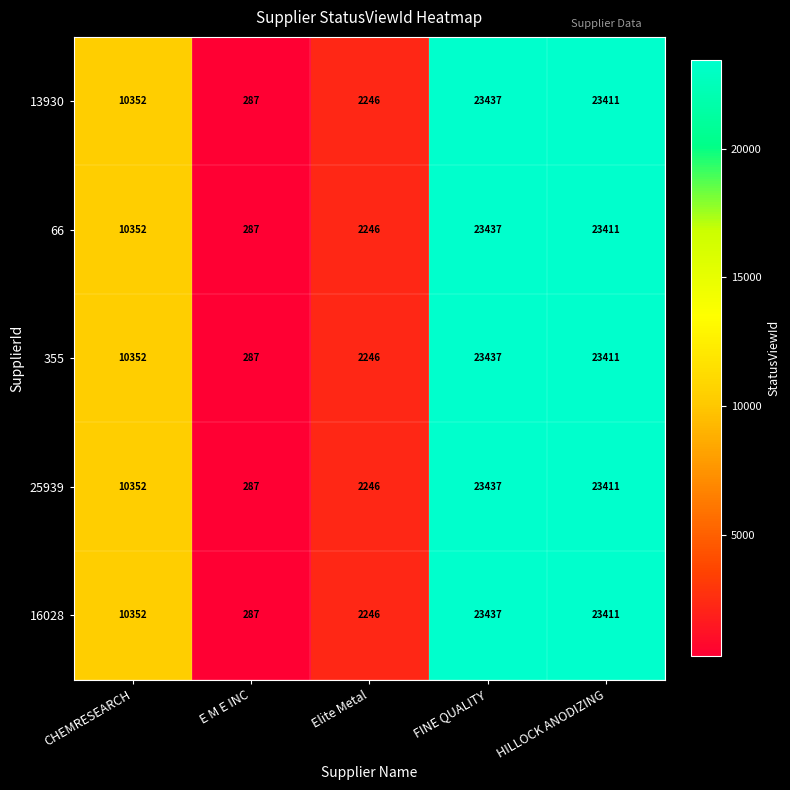

Is the value of 355 at HILLOCK ANODIZING greater than the value of 25939 at Elite Metal?

Yes